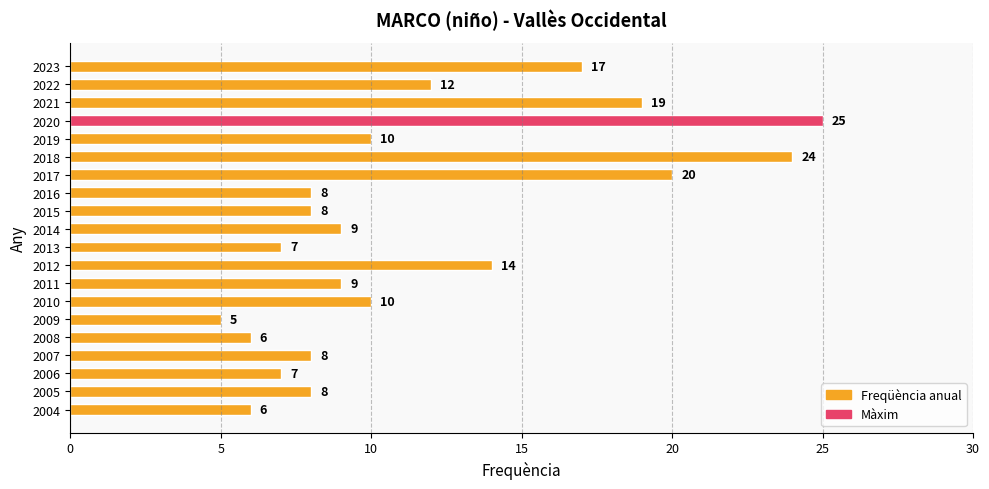

Where is the data nearest to the value 15?

2012